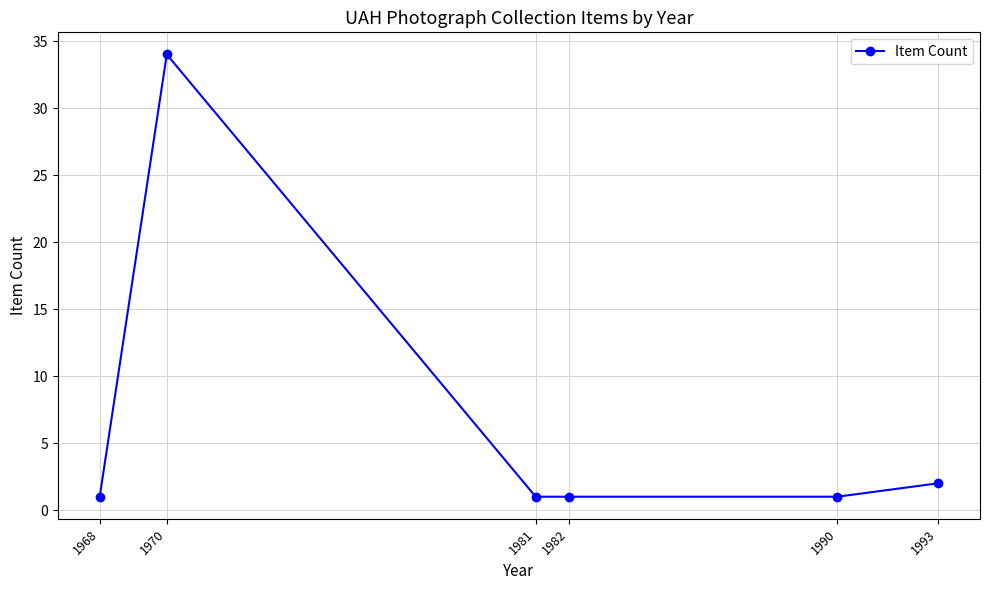

What is the minimum value shown in the chart?

1